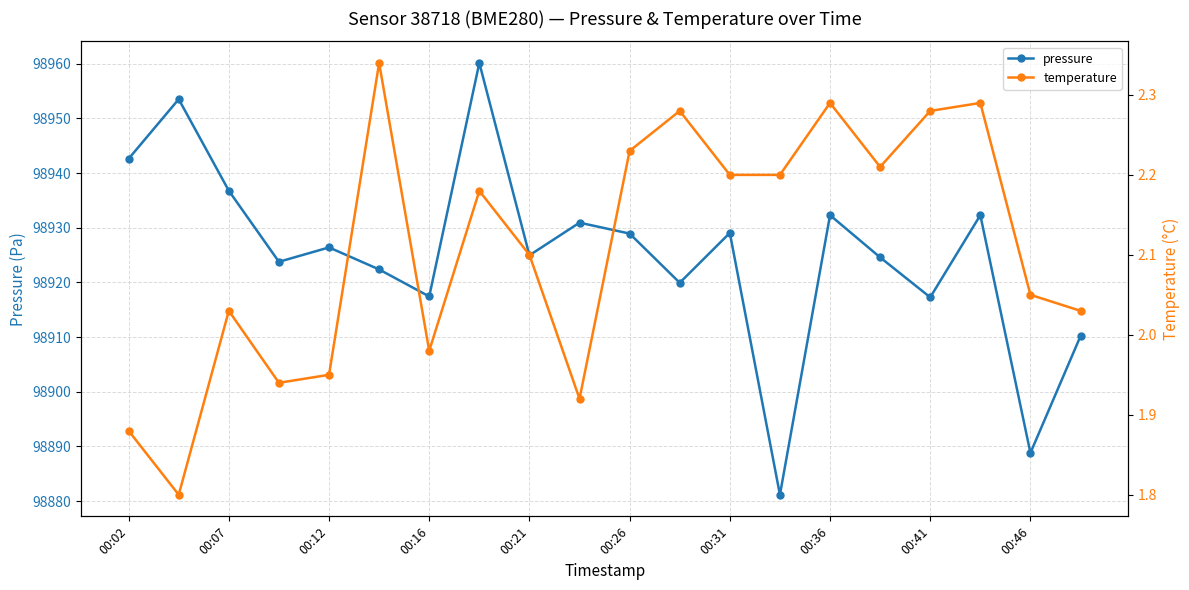

True or false: temperature and pressure intersect in this chart.

False